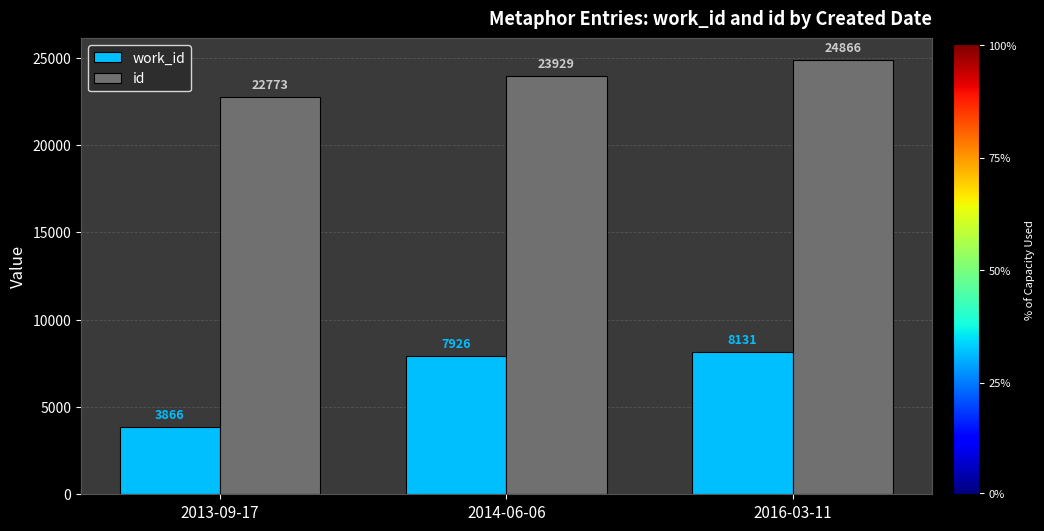

Rank the series at 2014-06-06 from lowest to highest value.

work_id, id